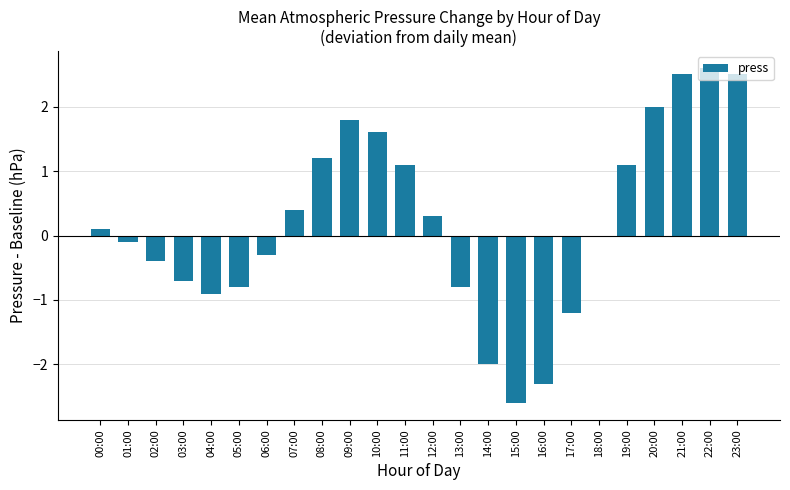

Read the value at 17:00.

-1.2